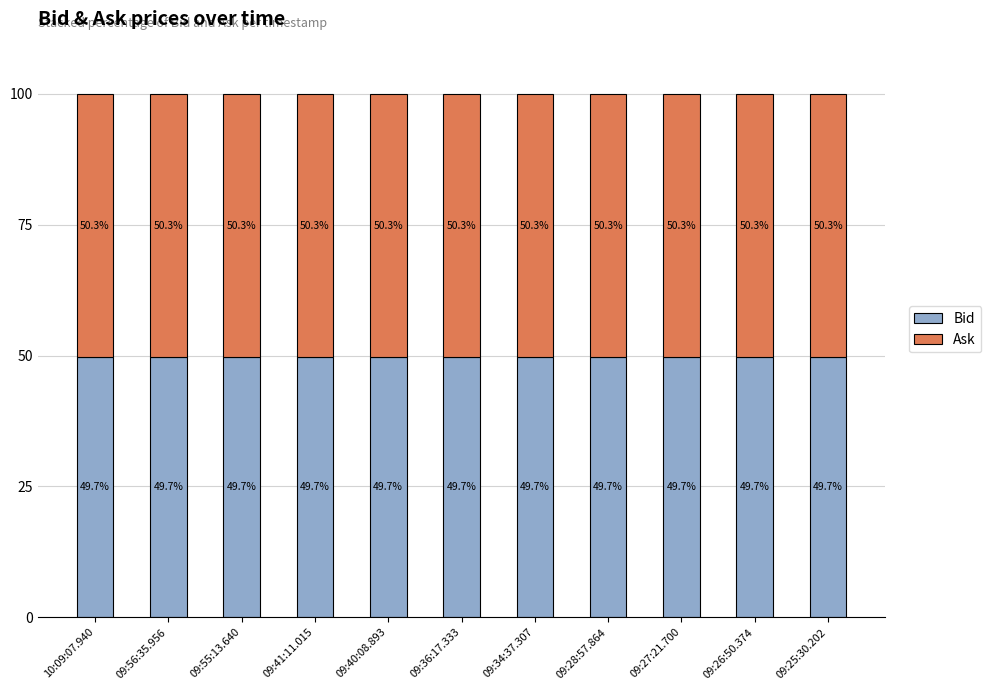

The value of Bid at 09:34:37.307 is 49.7. True or false?

True